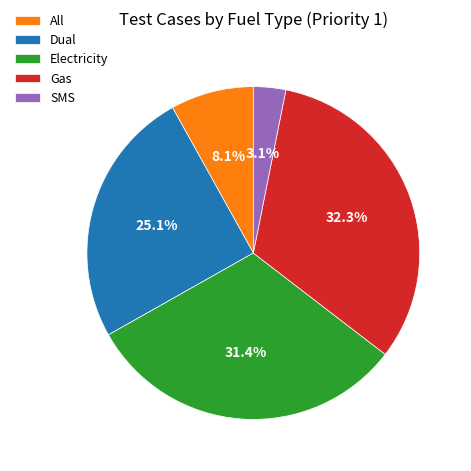

To the nearest percent, what portion does SMS represent?

3%